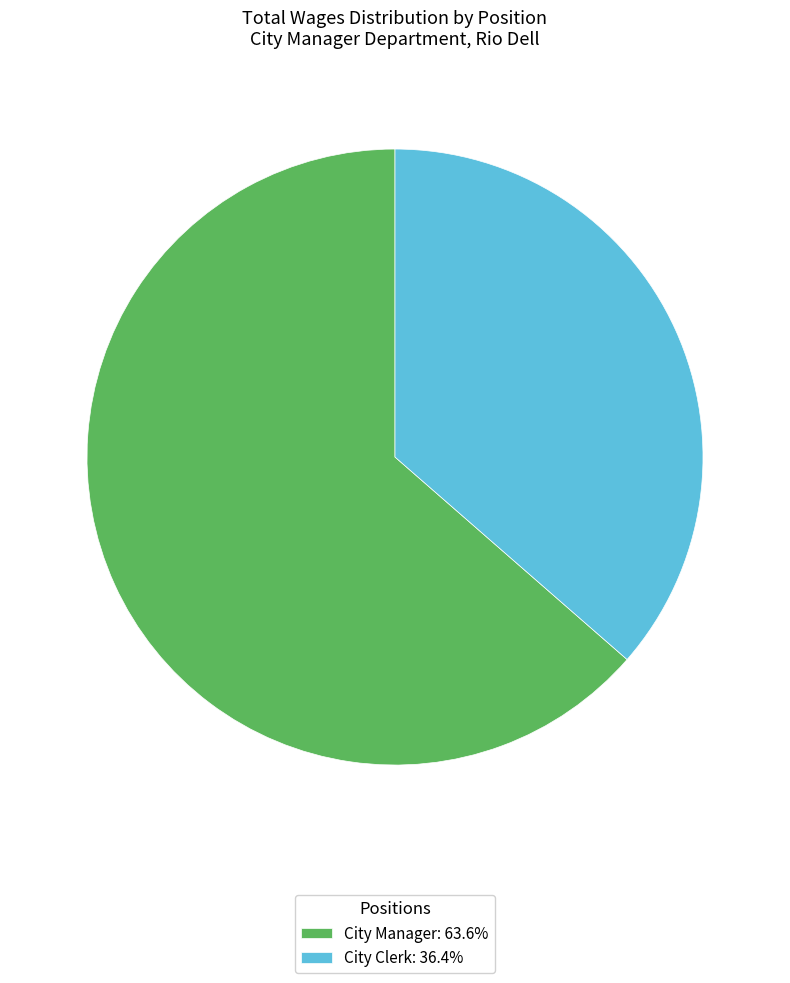

The City Manager slice represents 64% of the pie. True or false?

True